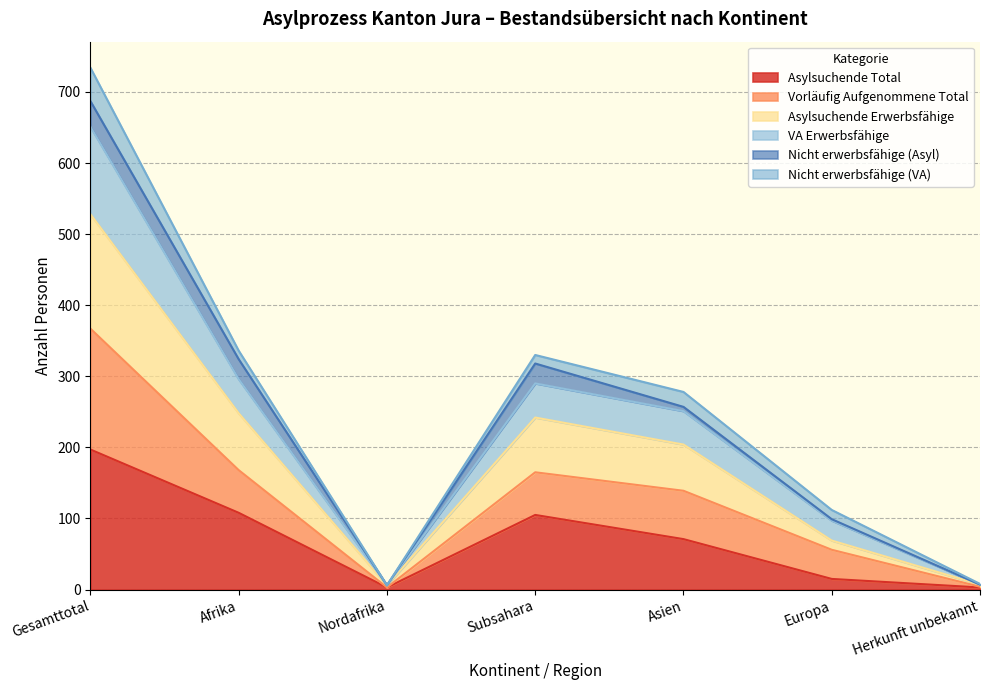

At which label does Asylsuchende Total reach its peak?

Gesamttotal